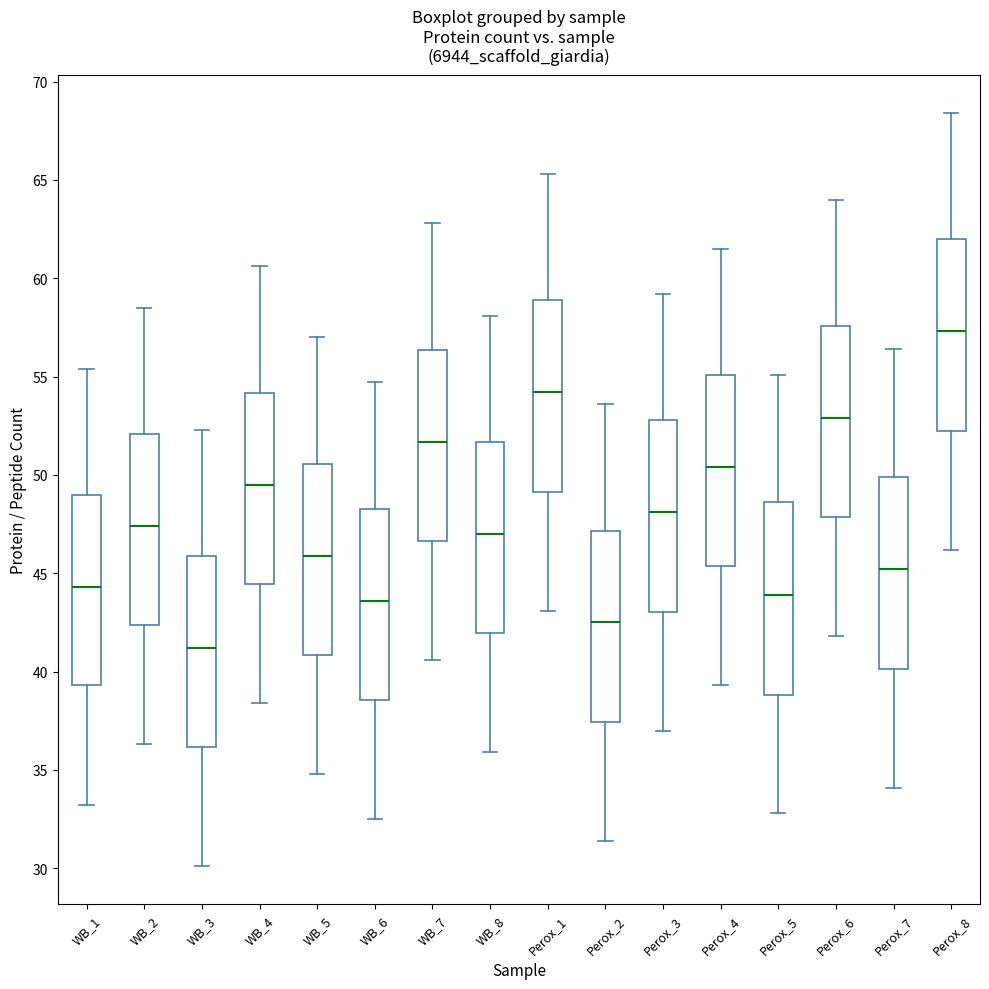

Where is the upper edge of the box for WB_7 on the y-axis? The values are not printed on the chart, so give them approximately, as read against the axis.

56.5